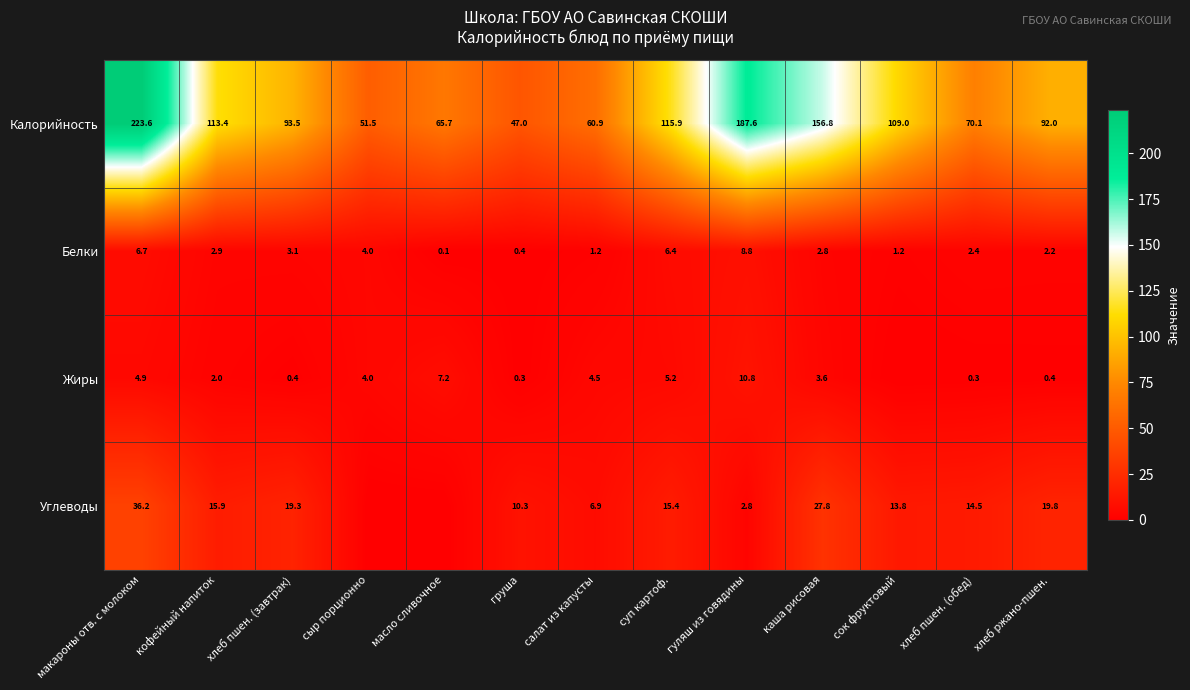

The Калорийность series shows 149.2 at хлеб ржано-пшен.. True or false?

False